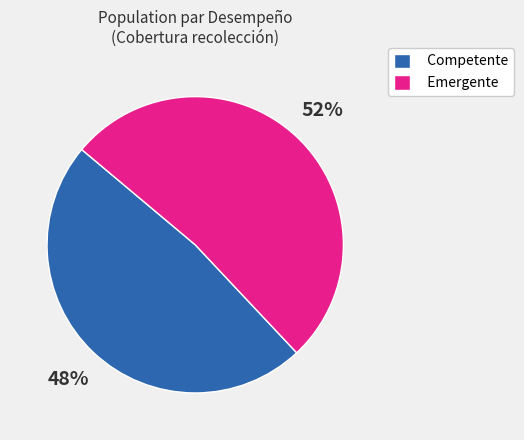

Which category accounts for the majority?

Emergente